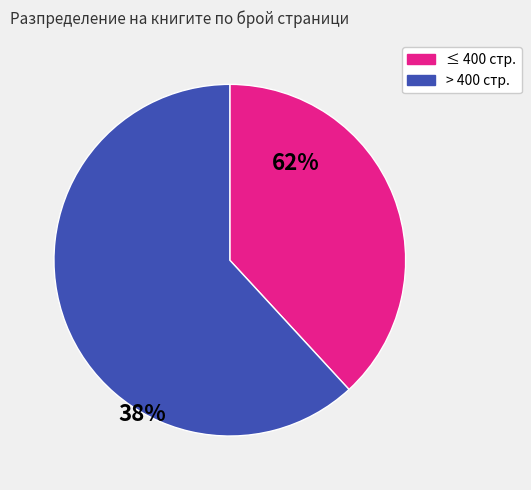

How many segments does this pie chart have?

2